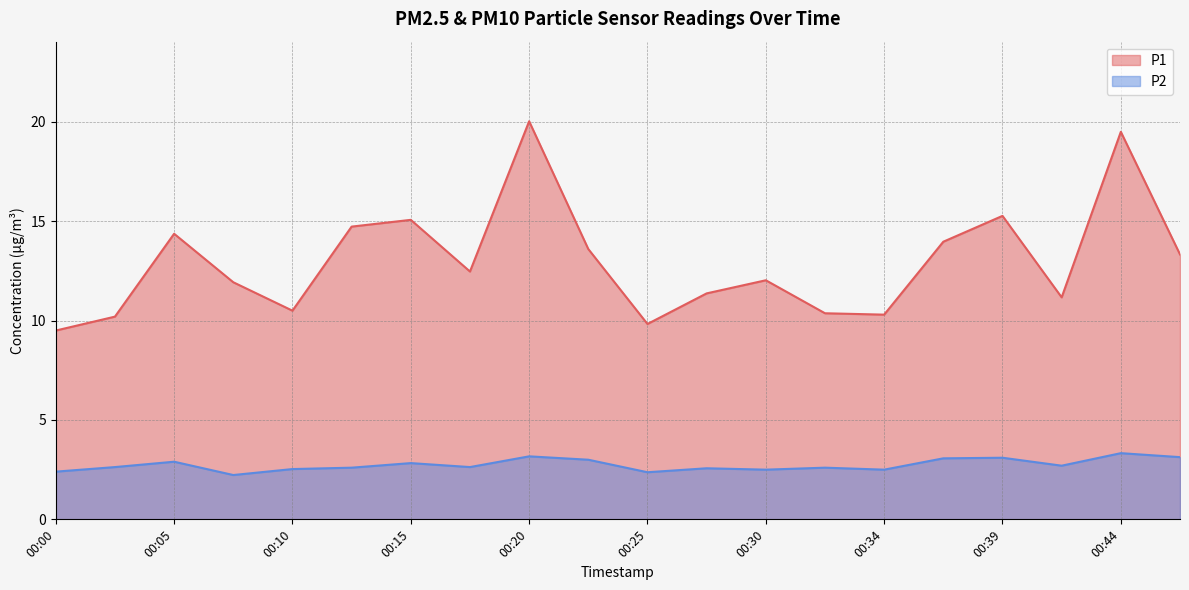

At which category is the sum across all series the highest?

00:20